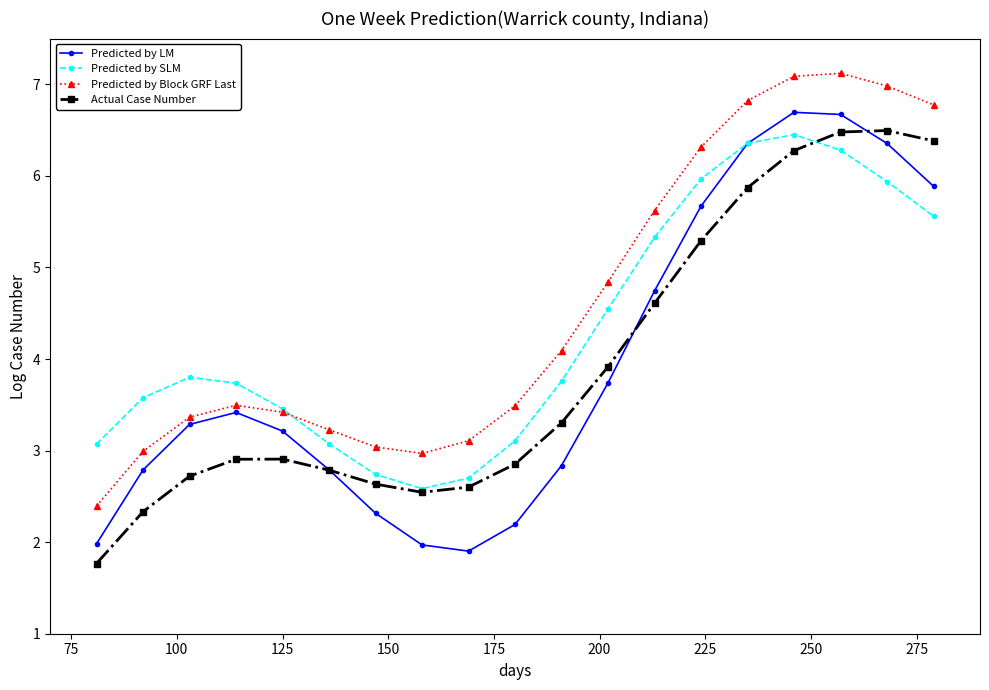

True or false: Predicted by Block GRF Last and Actual Case Number intersect in this chart.

False